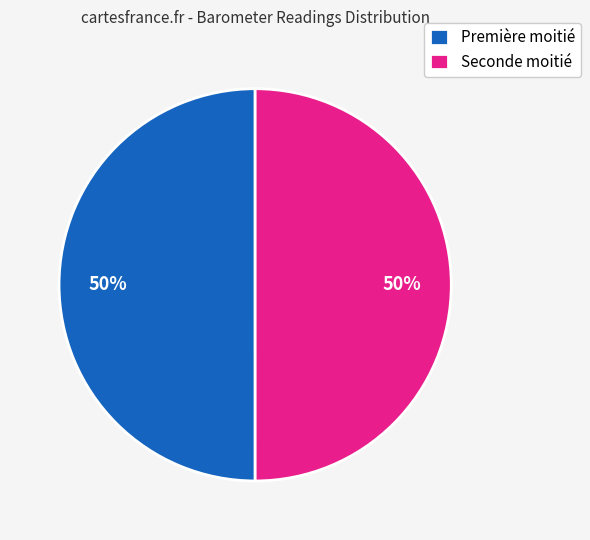

The Première moitié slice represents 37% of the pie. True or false?

False